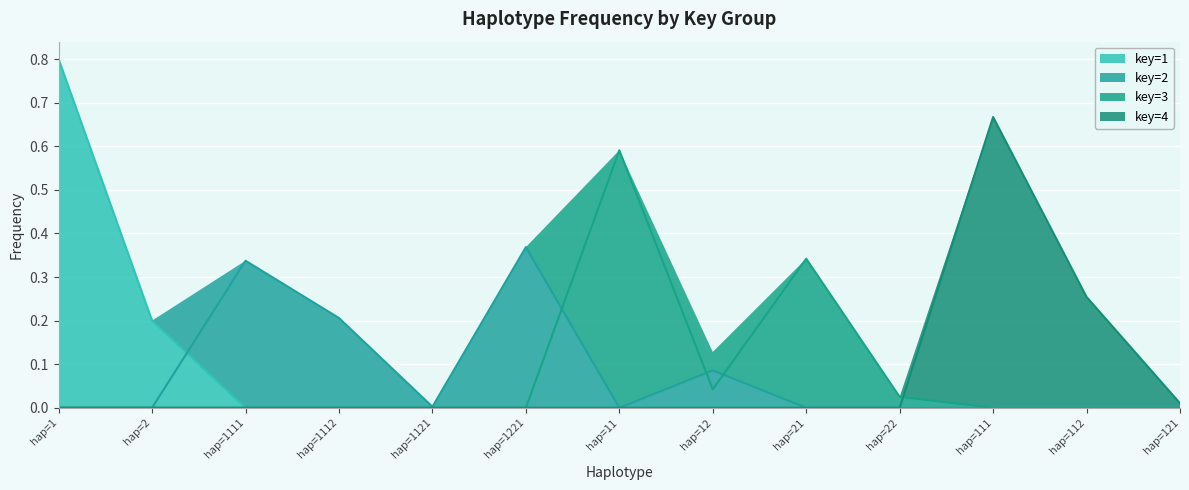

At which category is the sum across all series the highest?

hap=1